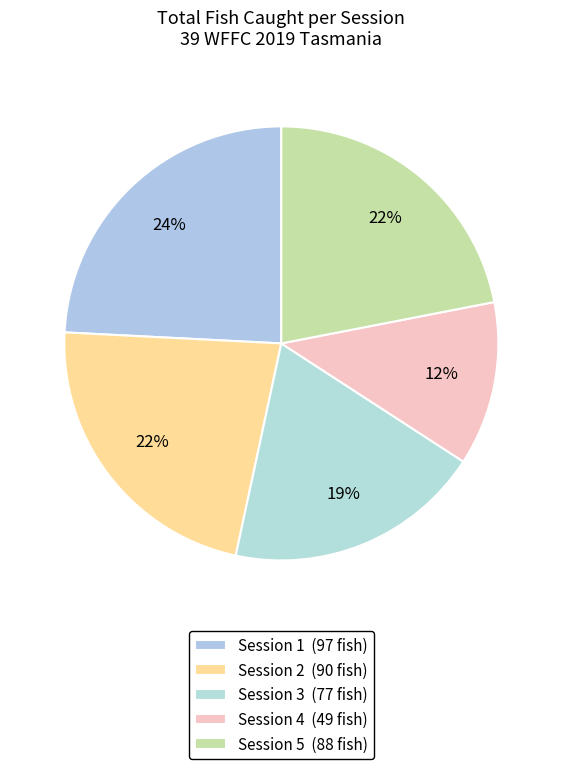

What is the ratio of the value at Session 1 to the value at Session 3?

1.3